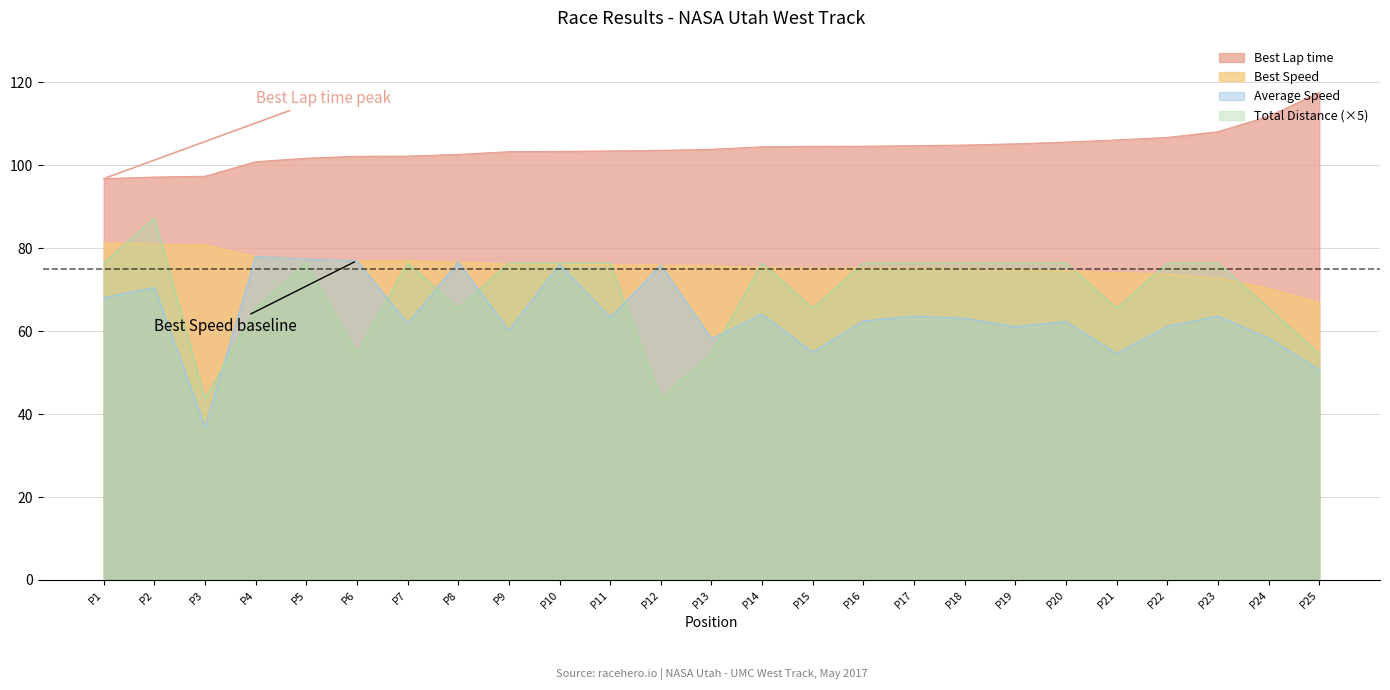

What is the value of the Best Lap time point at the 4th from the left?

100.8